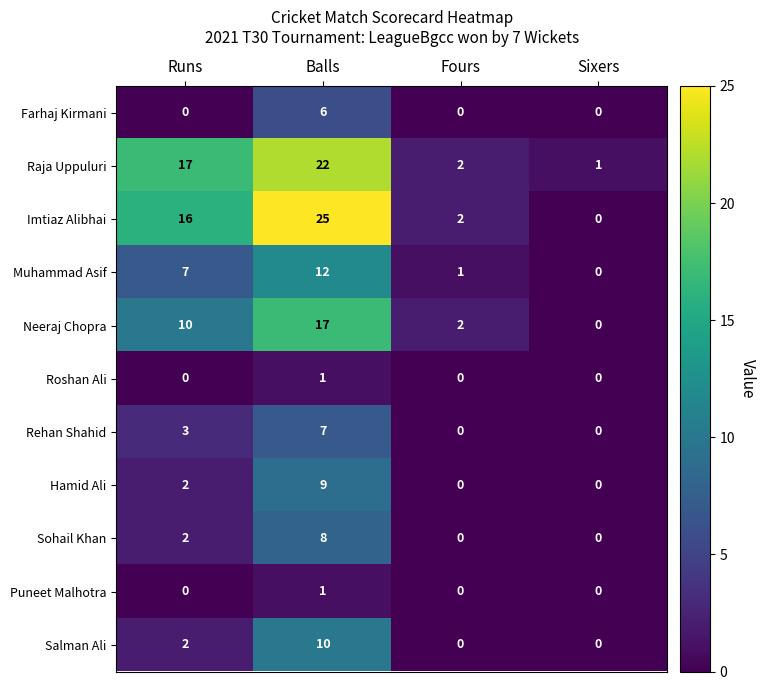

What is the difference between the second highest and minimum values in the Raja Uppuluri series?

16